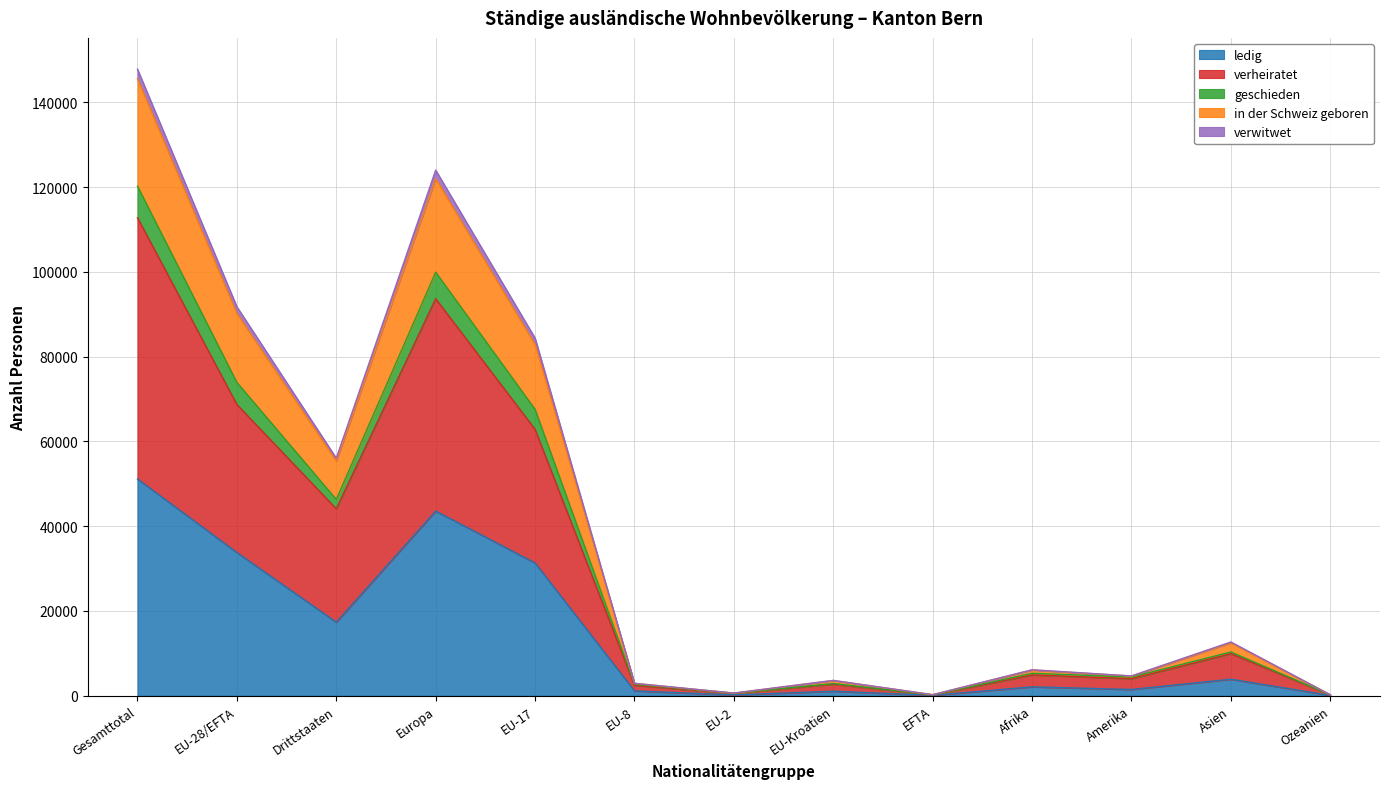

What is the maximum value for ledig?

51125